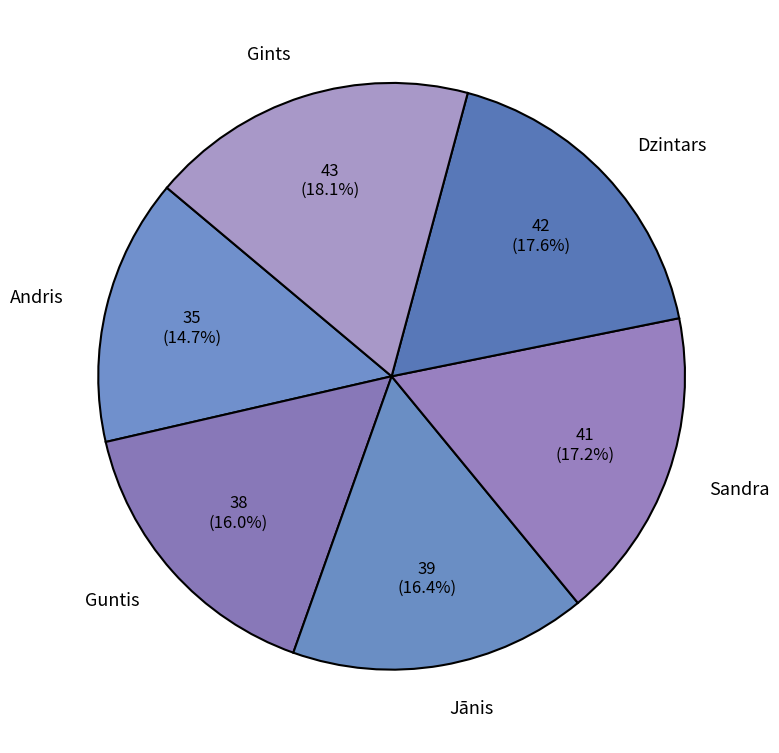

Which slice is the smallest?

Andris